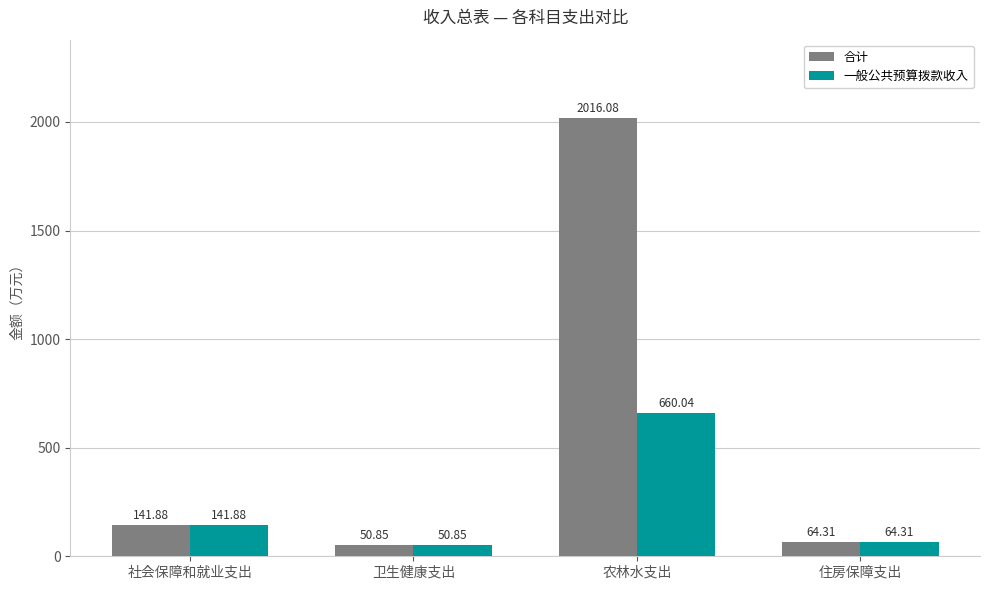

What is the label of the 3rd bar from the left?

农林水支出